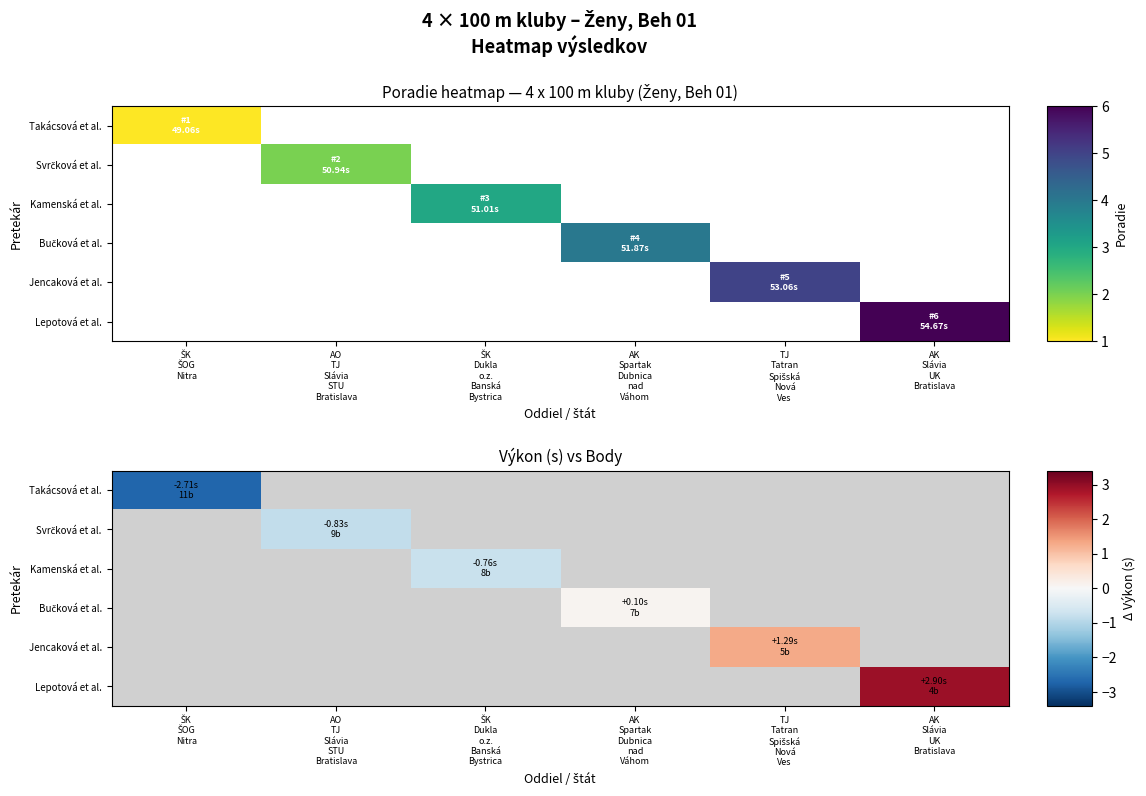

At how many categories does at least one series exceed 2?

1